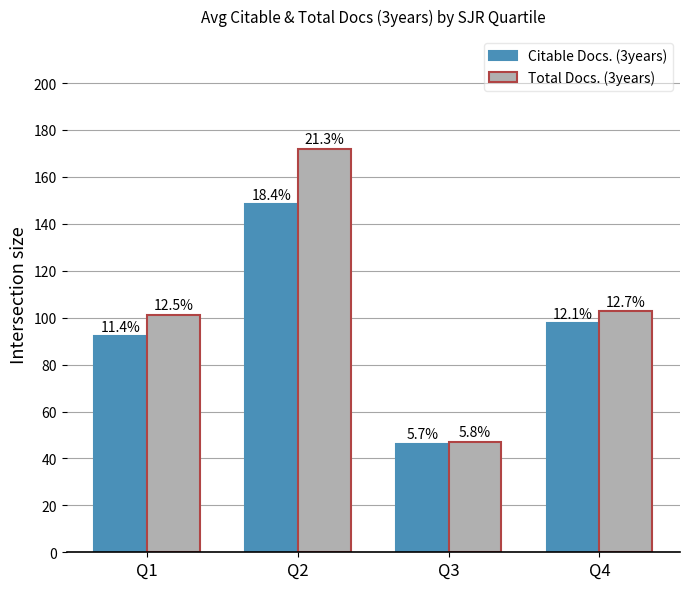

Rank the series by their maximum value, from lowest to highest.

Citable Docs. (3years), Total Docs. (3years)